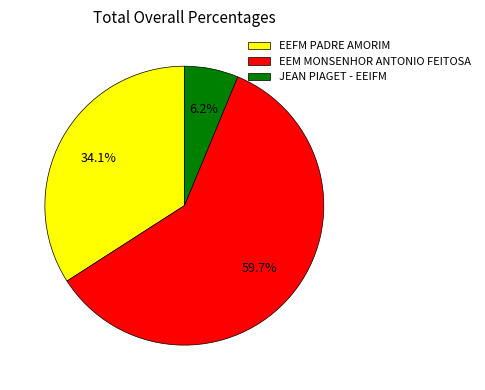

What is the ratio of the value at EEFM PADRE AMORIM to the value at EEM MONSENHOR ANTONIO FEITOSA?

0.6